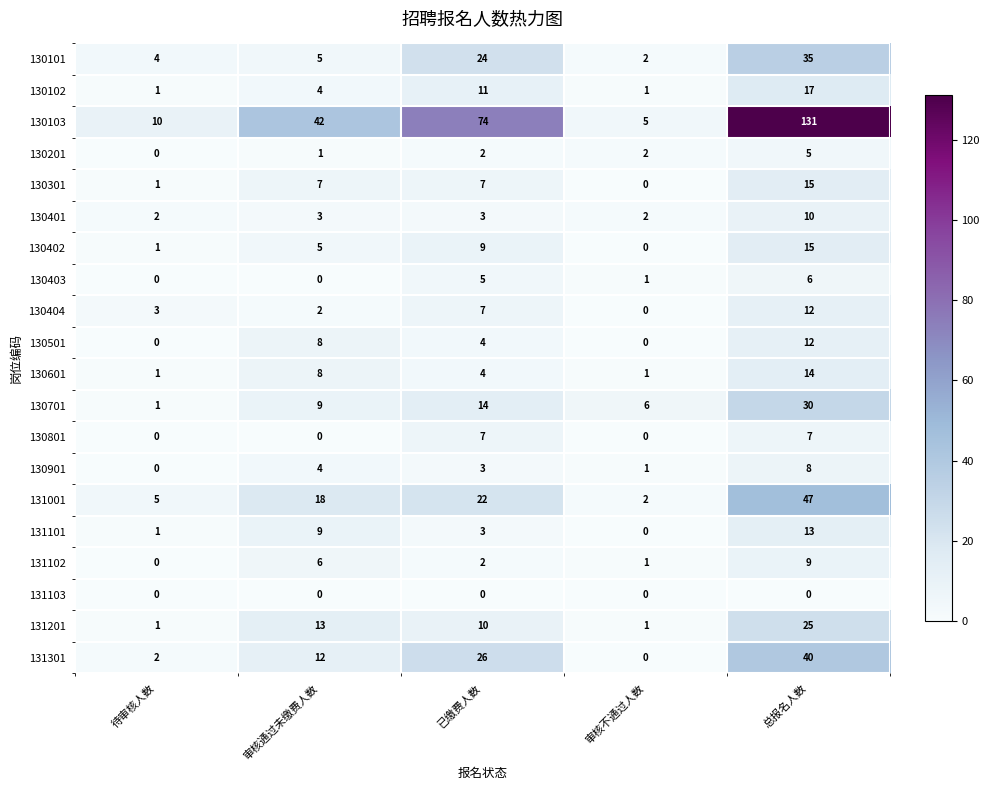

True or false: 131101 has a value of 3 at 已缴费人数.

True